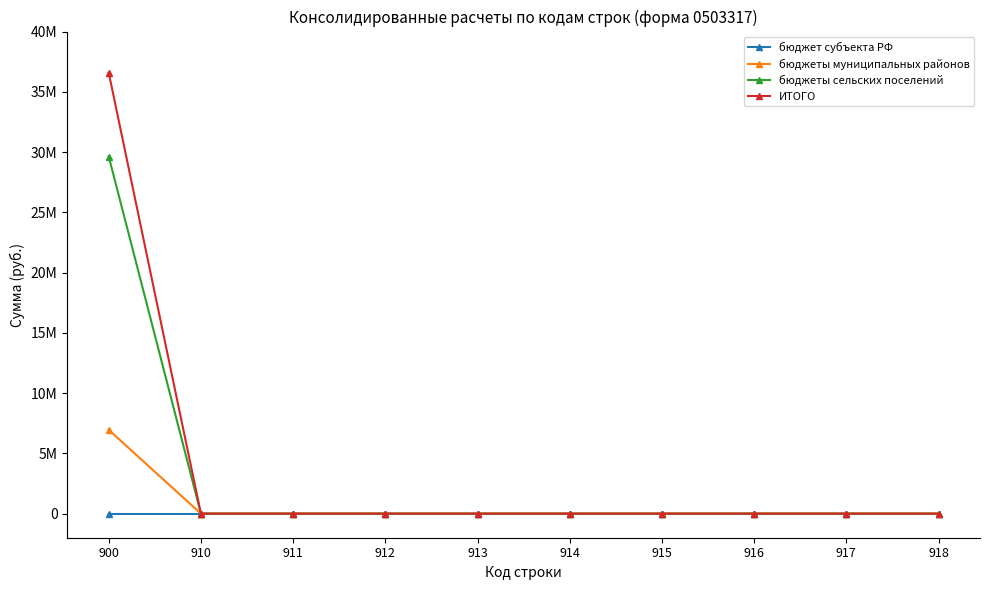

True or false: бюджеты муниципальных районов has a value of 2320231.2 at 910.

False